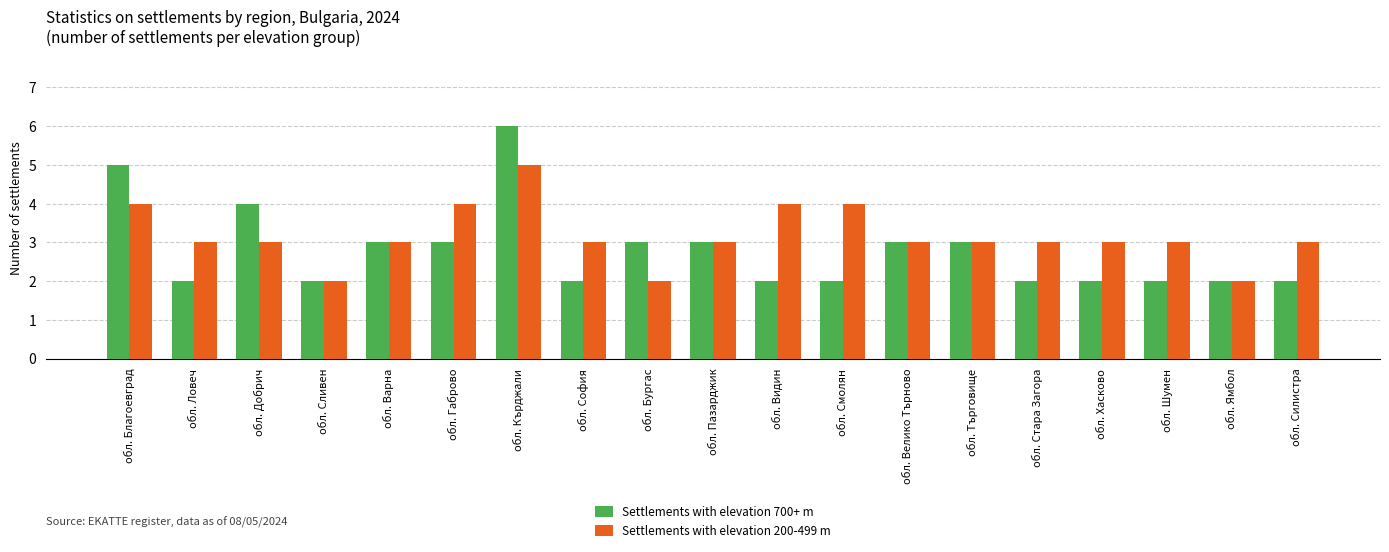

Is the value of Settlements with elevation 200-499 m at обл. Стара Загора greater than the value of Settlements with elevation 700+ m at обл. Кърджали?

No